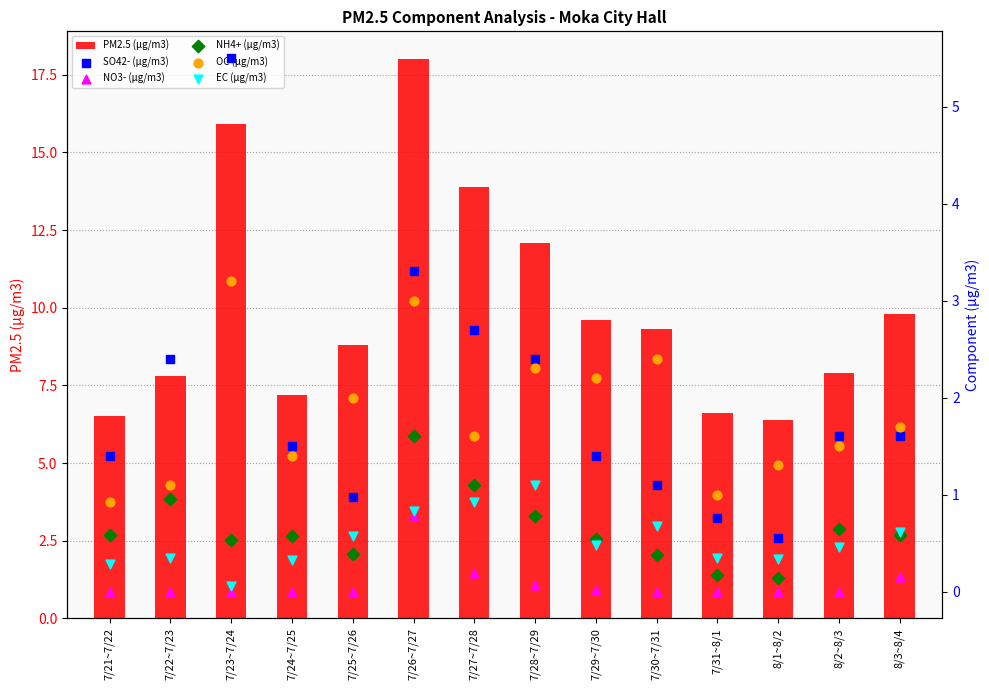

Is the value of PM2.5 (μg/m3) at 8/3~8/4 greater than the value of NO3- (μg/m3) at 7/21~7/22?

Yes